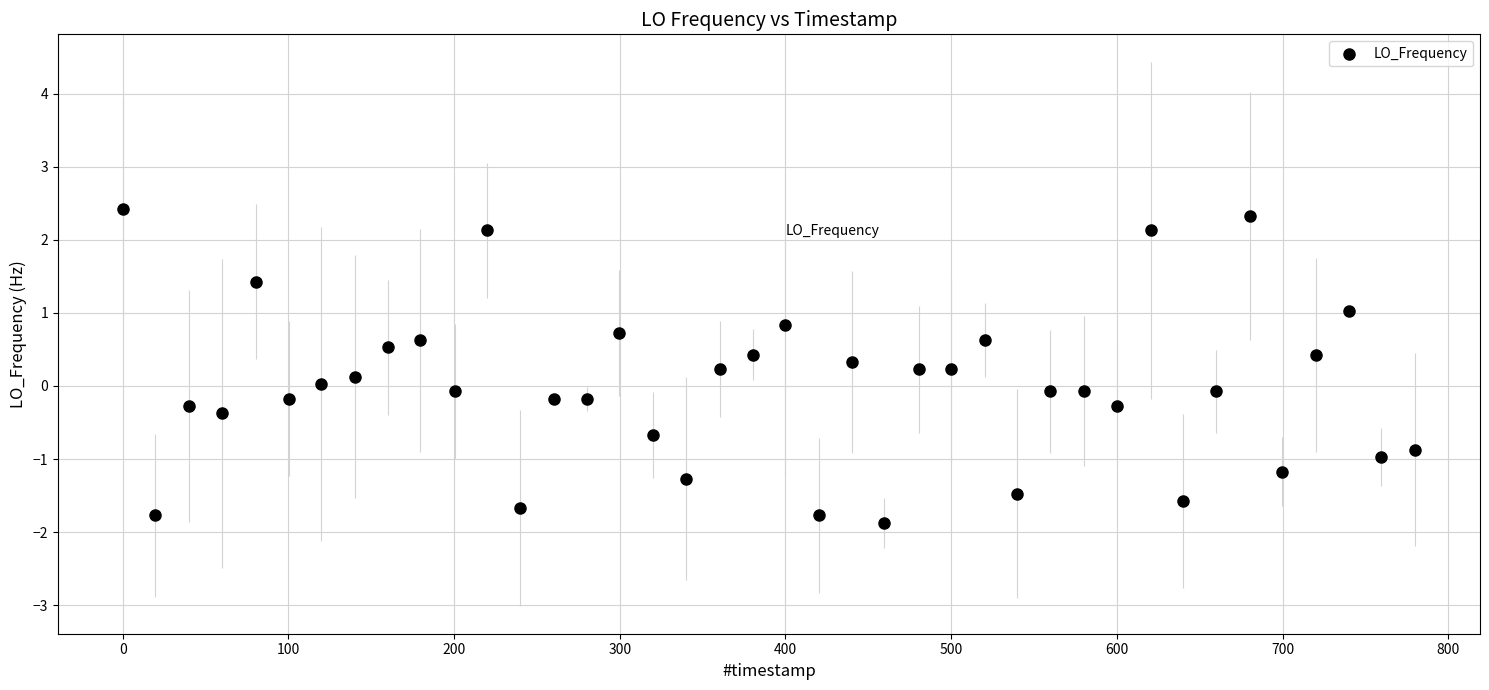

What is the range of X values (max minus min)?

780.1